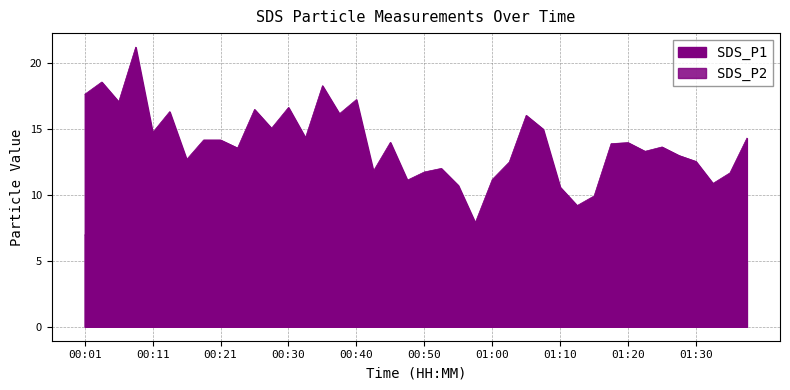

Which series has the largest range (max minus min)?

SDS_P1